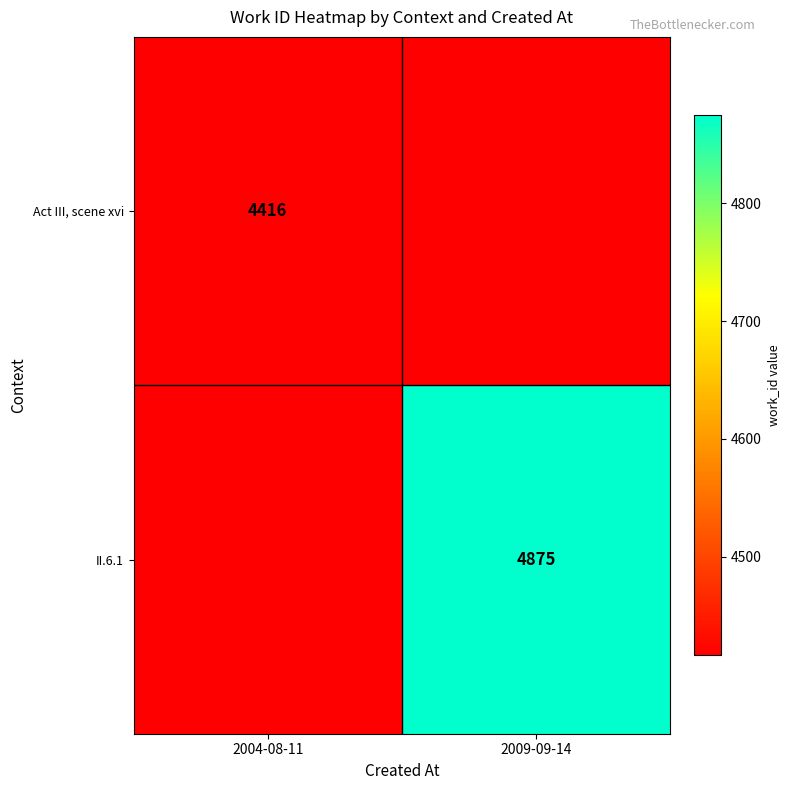

At how many categories does at least one series exceed 4811?

1